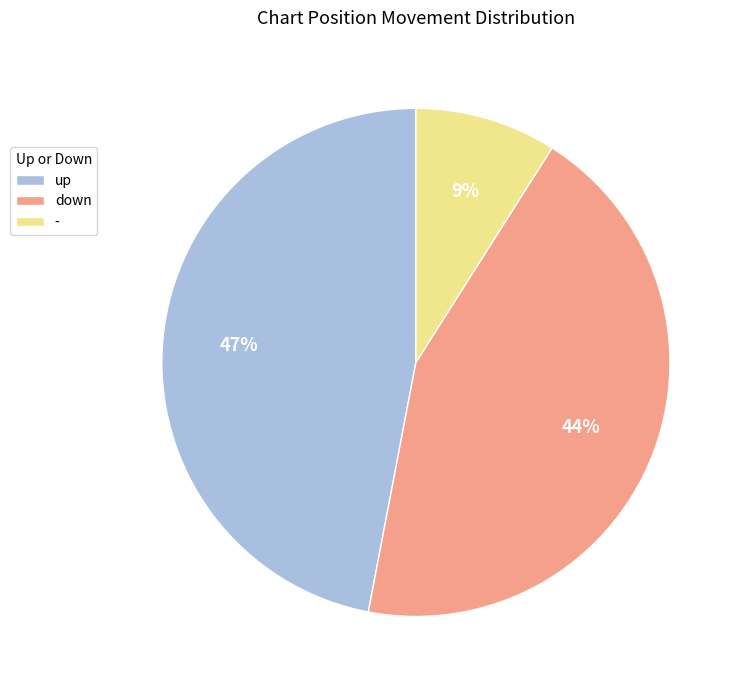

To the nearest percent, what percentage of the pie is up?

47%